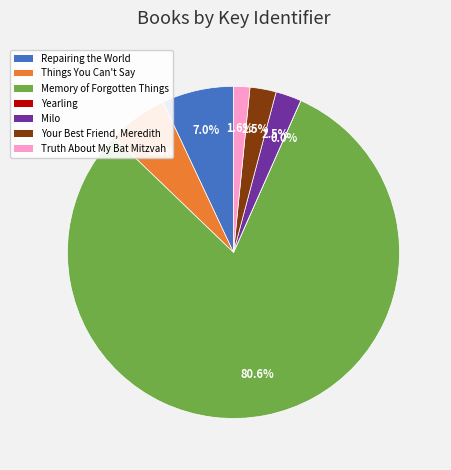

What is the ratio of the value at Truth About My Bat Mitzvah to the value at Things You Can't Say?

0.3